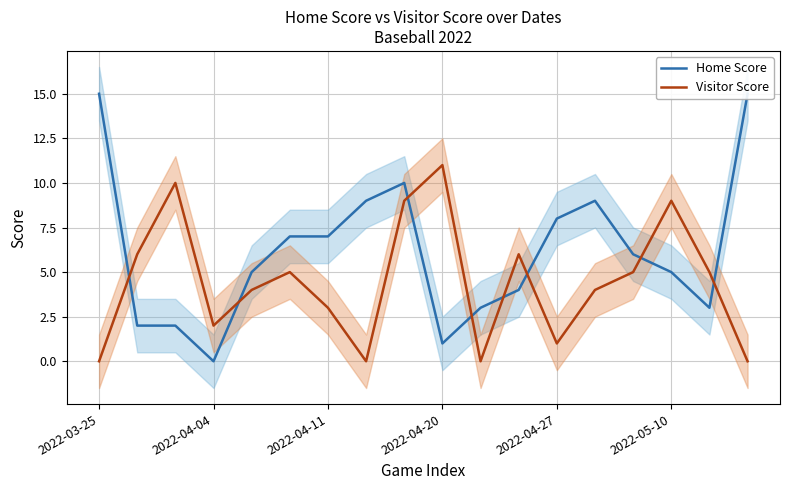

What is the average value of the Visitor Score series?

4